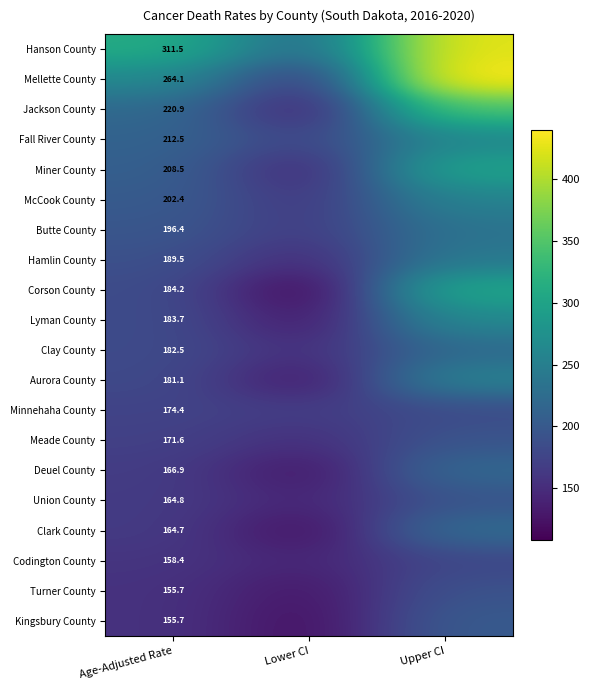

What is the minimum value shown in the chart?

107.6